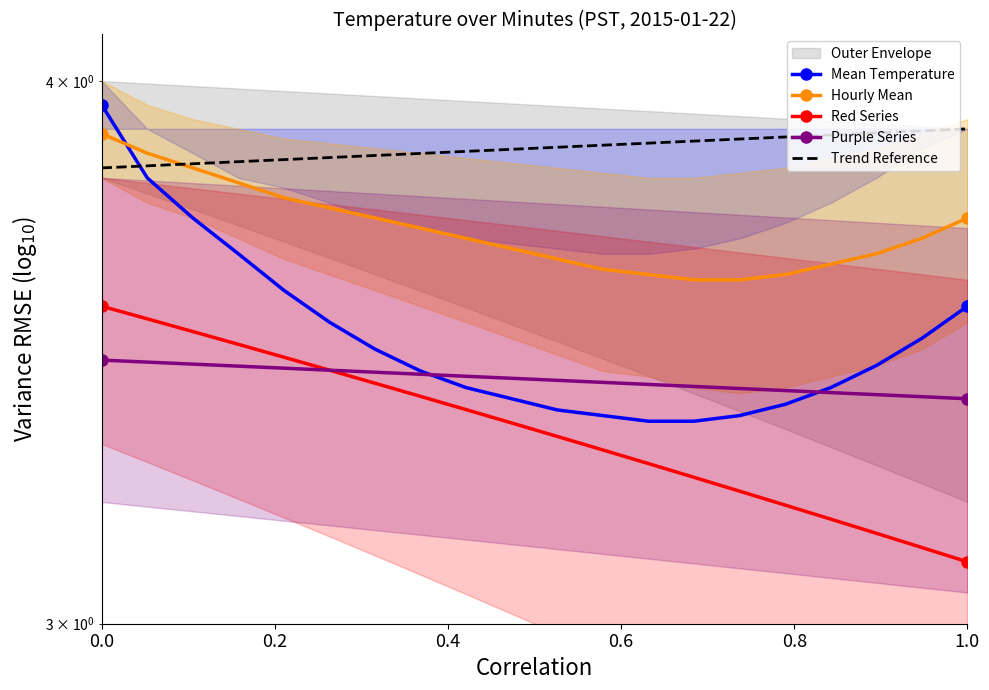

What is the difference between the maximum and minimum values in the Hourly Mean series?

0.3